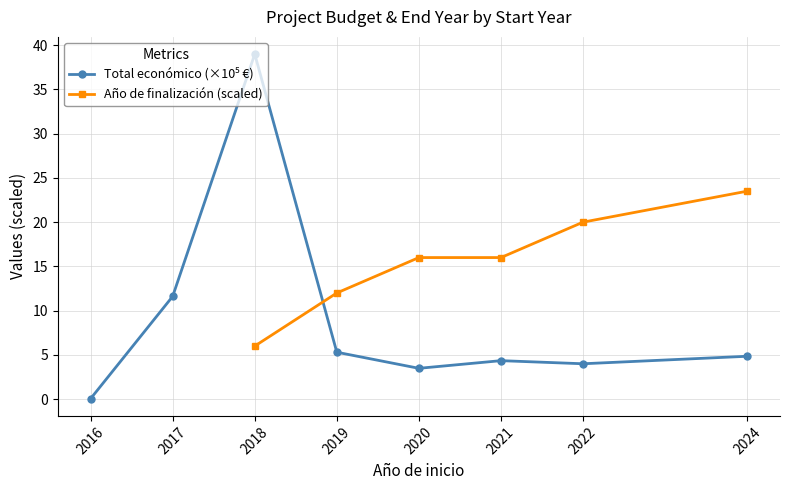

Between which two adjacent categories do Total económico (×10⁵ €) and Año de finalización (scaled) first intersect?

2018 and 2019